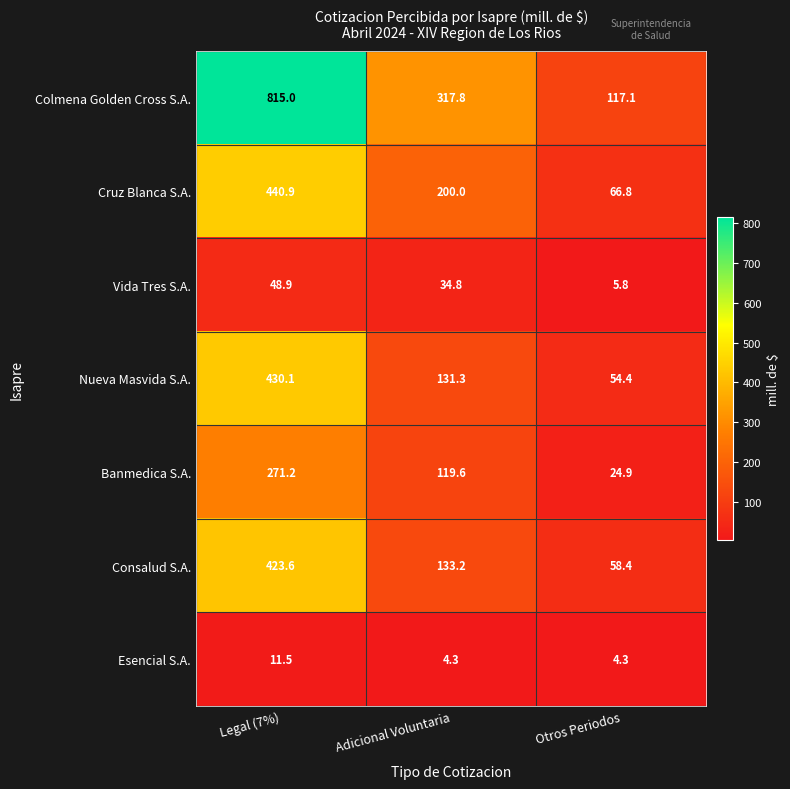

Which series has the largest range (max minus min)?

Colmena Golden Cross S.A.